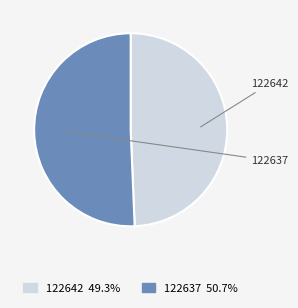

Is the sum of 122637 and 122642 greater than half?

Yes